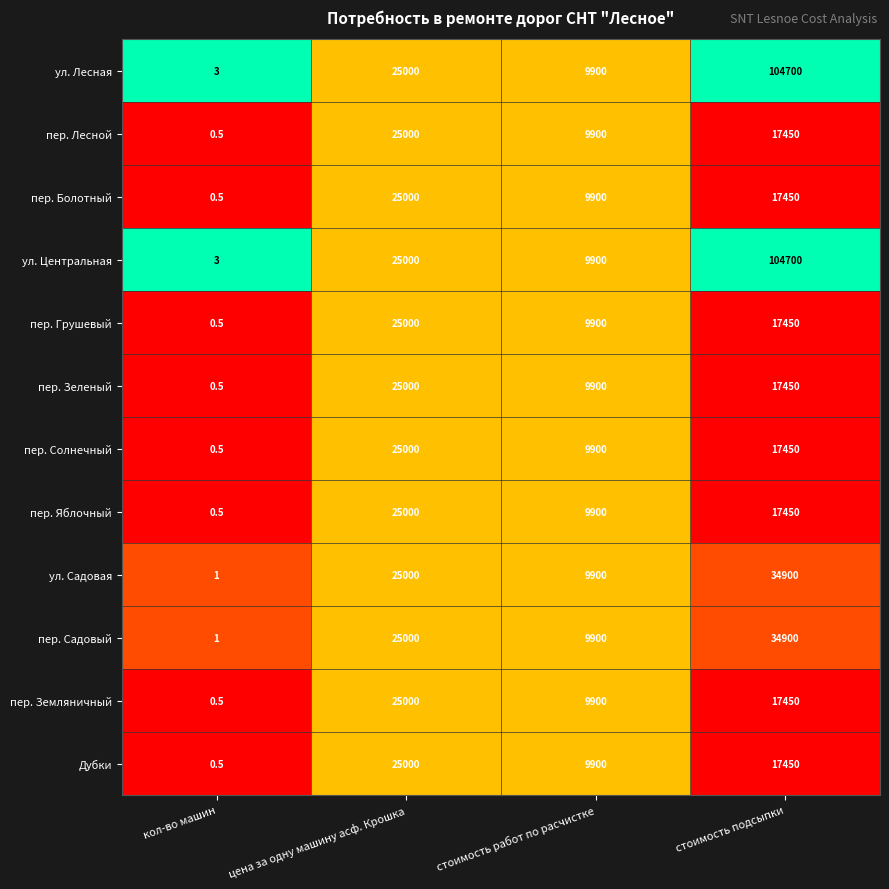

True or false: пер. Болотный has a value of 2972.5 at стоимость работ по расчистке.

False